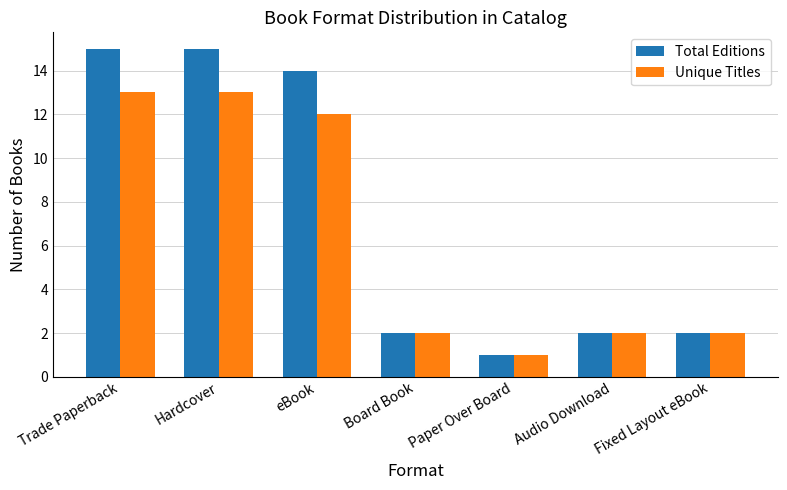

What is the minimum value for Total Editions?

1